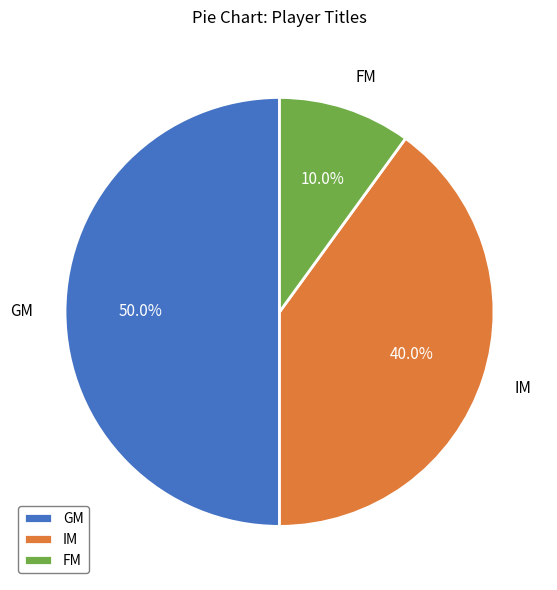

What portion of the pie excludes FM?

90.0%